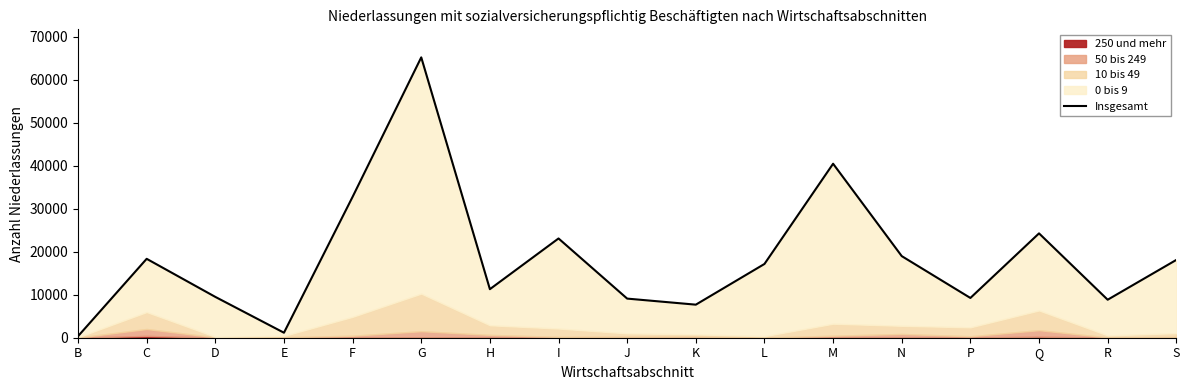

Where is the first local maximum?

C